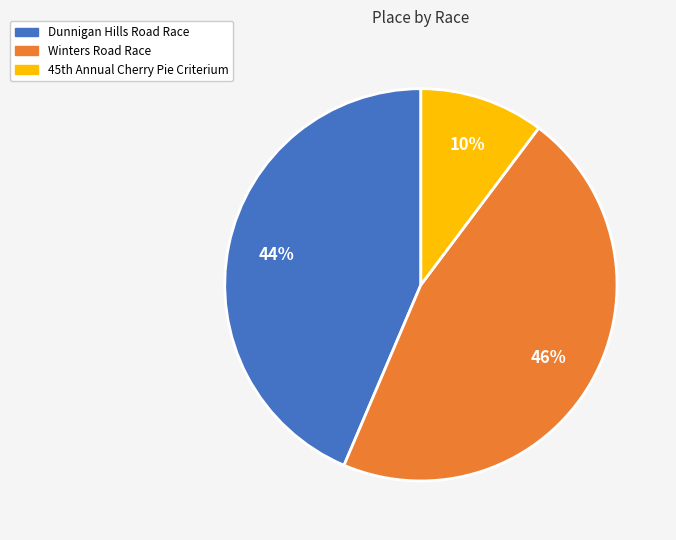

True or false: Winters Road Race accounts for 54% of the total.

False